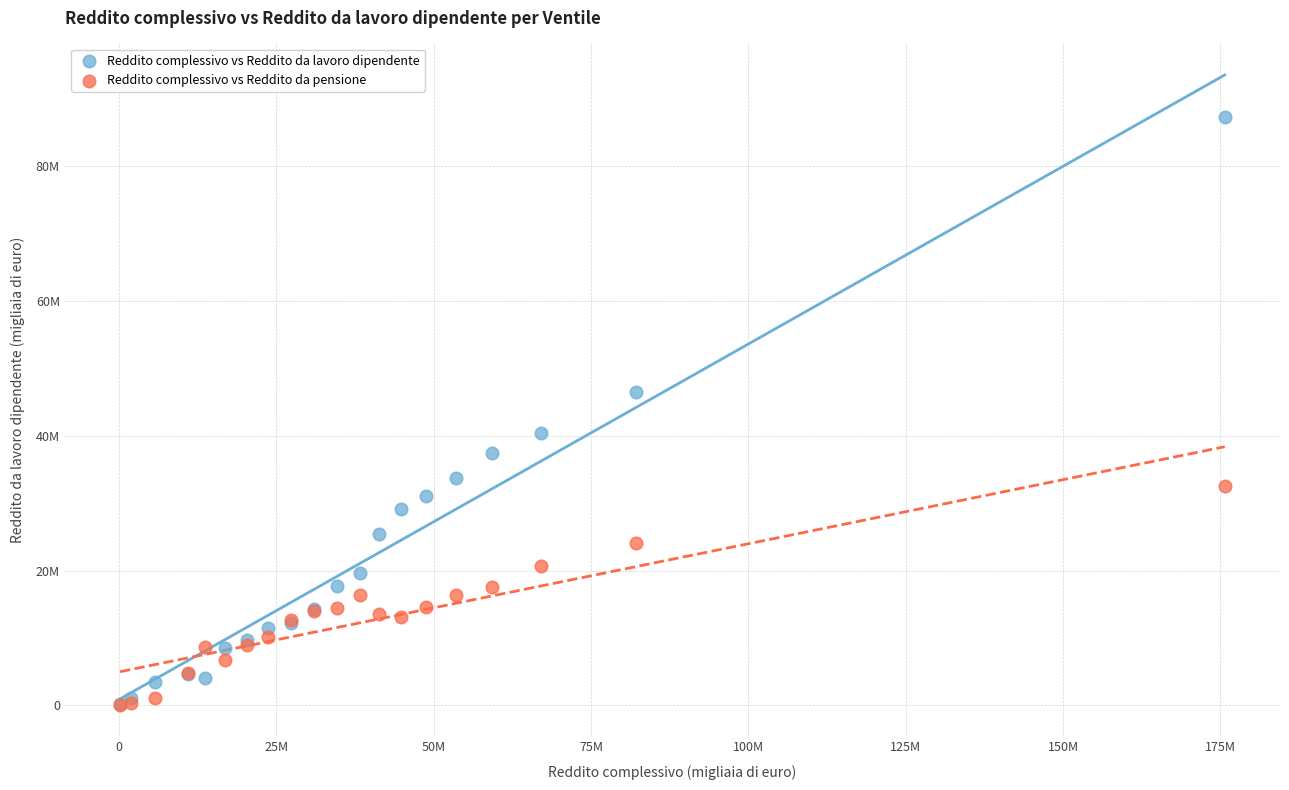

What are all the series names shown in the legend?

Reddito complessivo vs Reddito da lavoro dipendente, Reddito complessivo vs Reddito da pensione